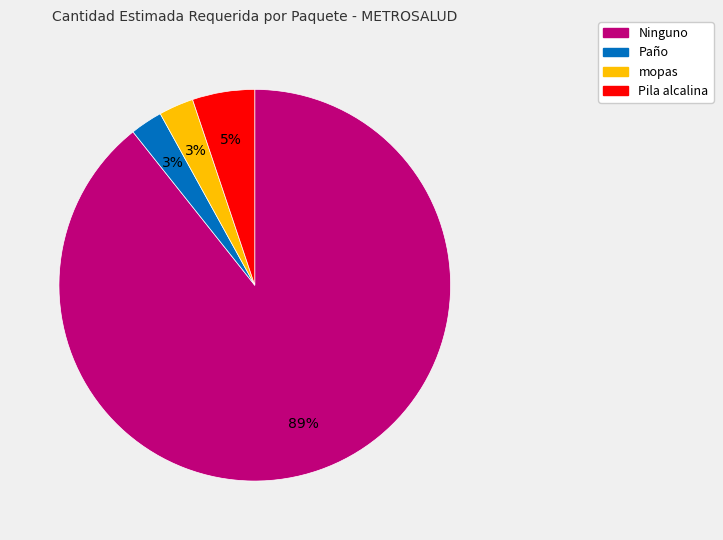

Is there any slice that represents more than half of the pie?

Yes